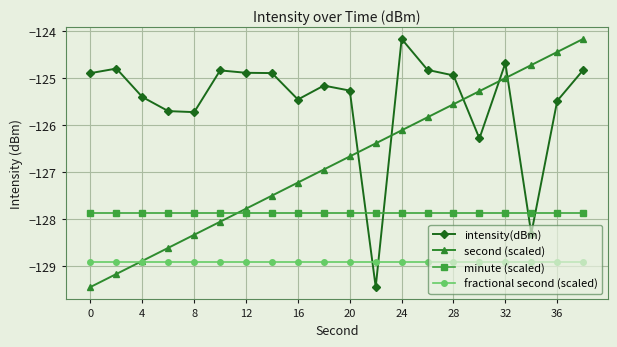

What is the maximum value shown in the chart?

-124.2